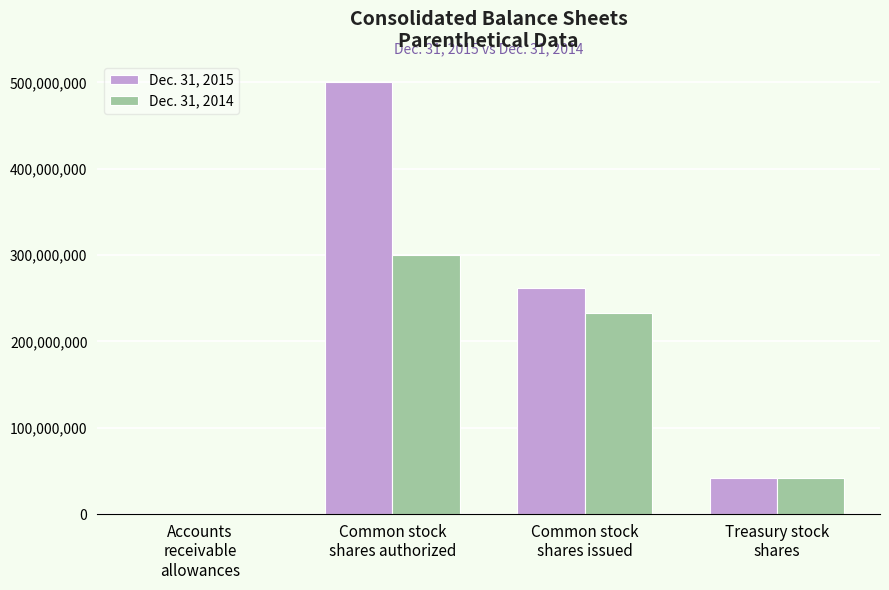

Which series has the largest total across all categories?

Dec. 31, 2015